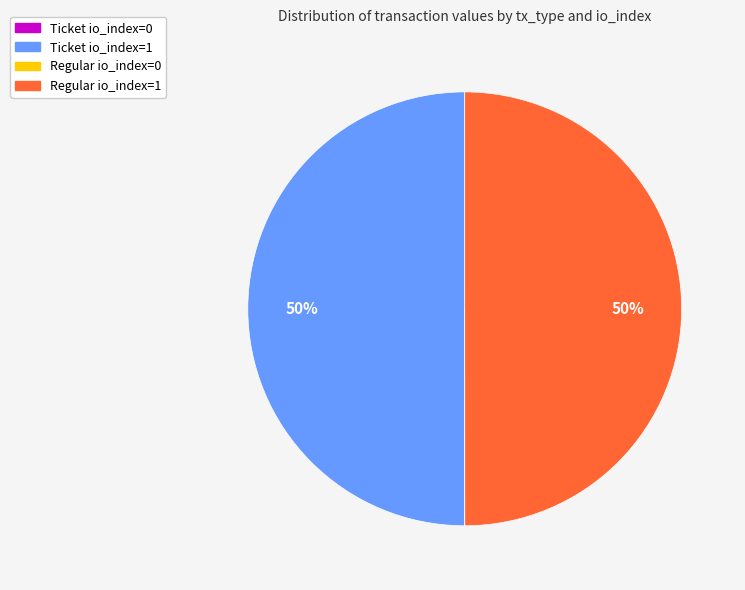

Do Ticket io_index=1 and Regular io_index=1 together represent more than half of the pie?

Yes